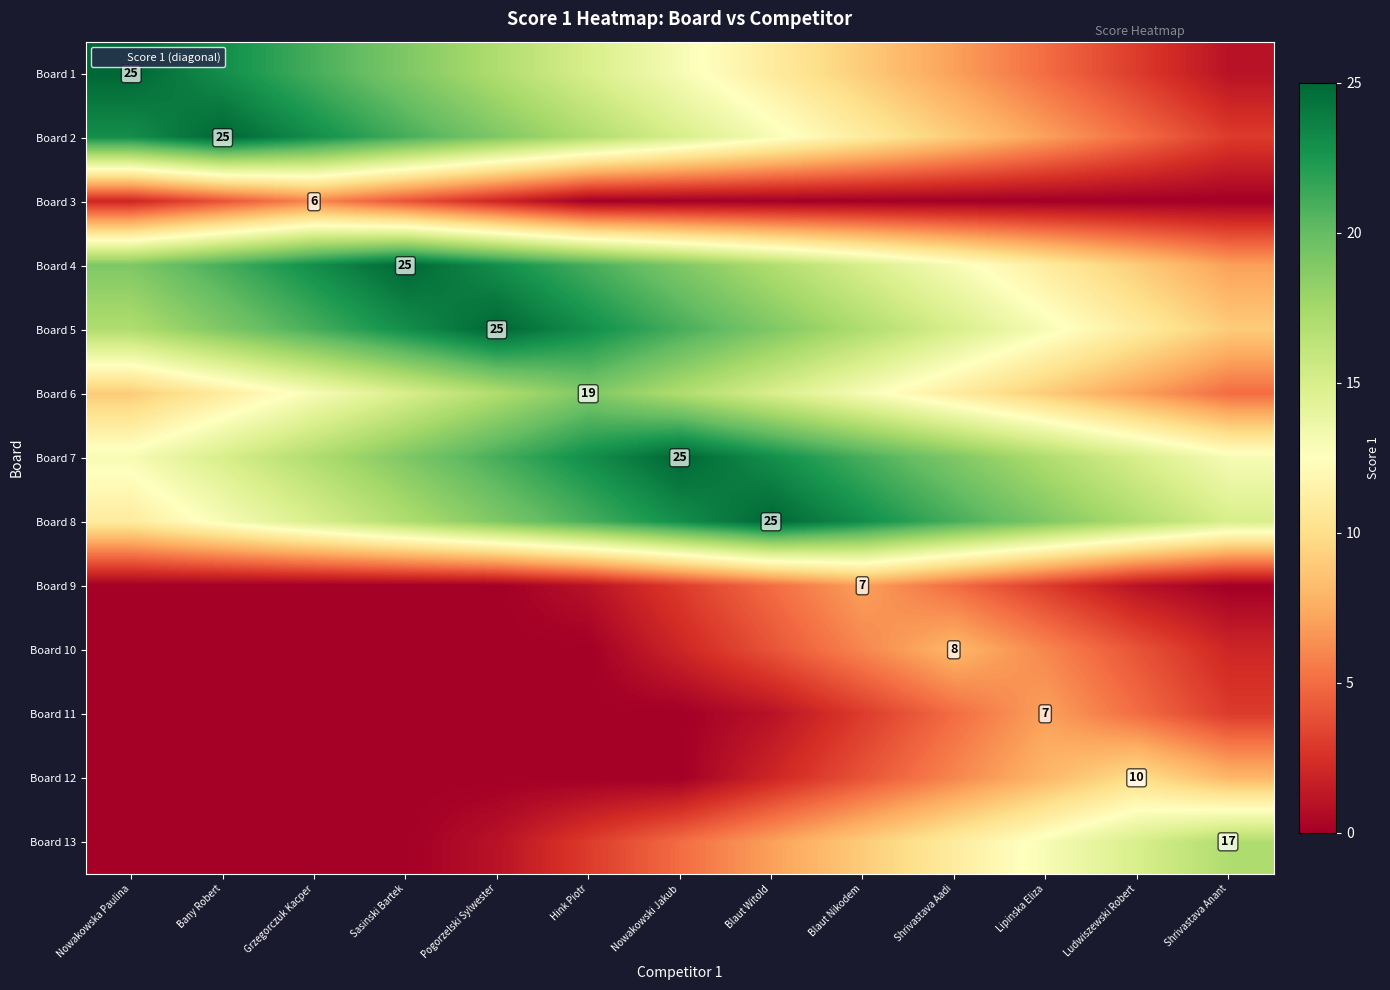

What is the spread (max minus min) of values at Blaut Witold?

25